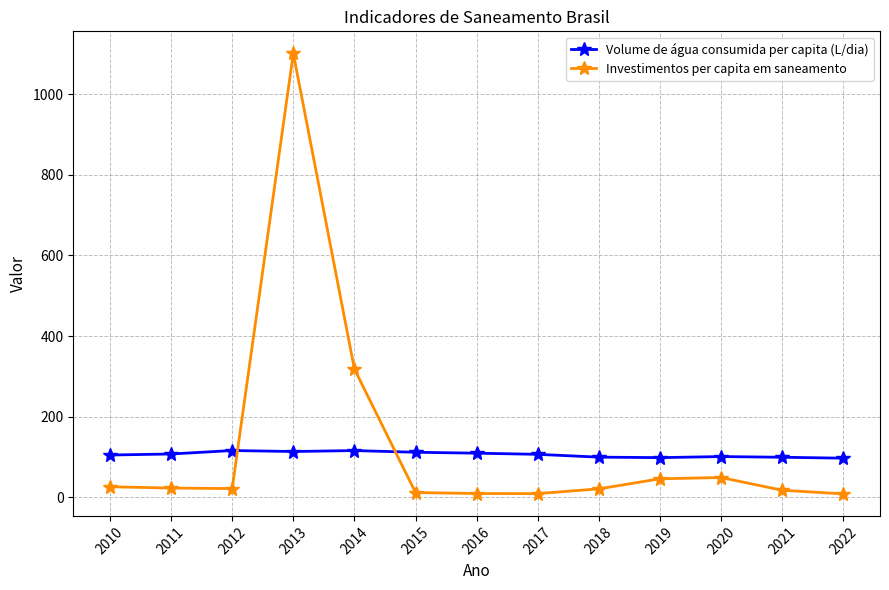

The value of Volume de água consumida per capita (L/dia) at 2017 is 156.5. True or false?

False